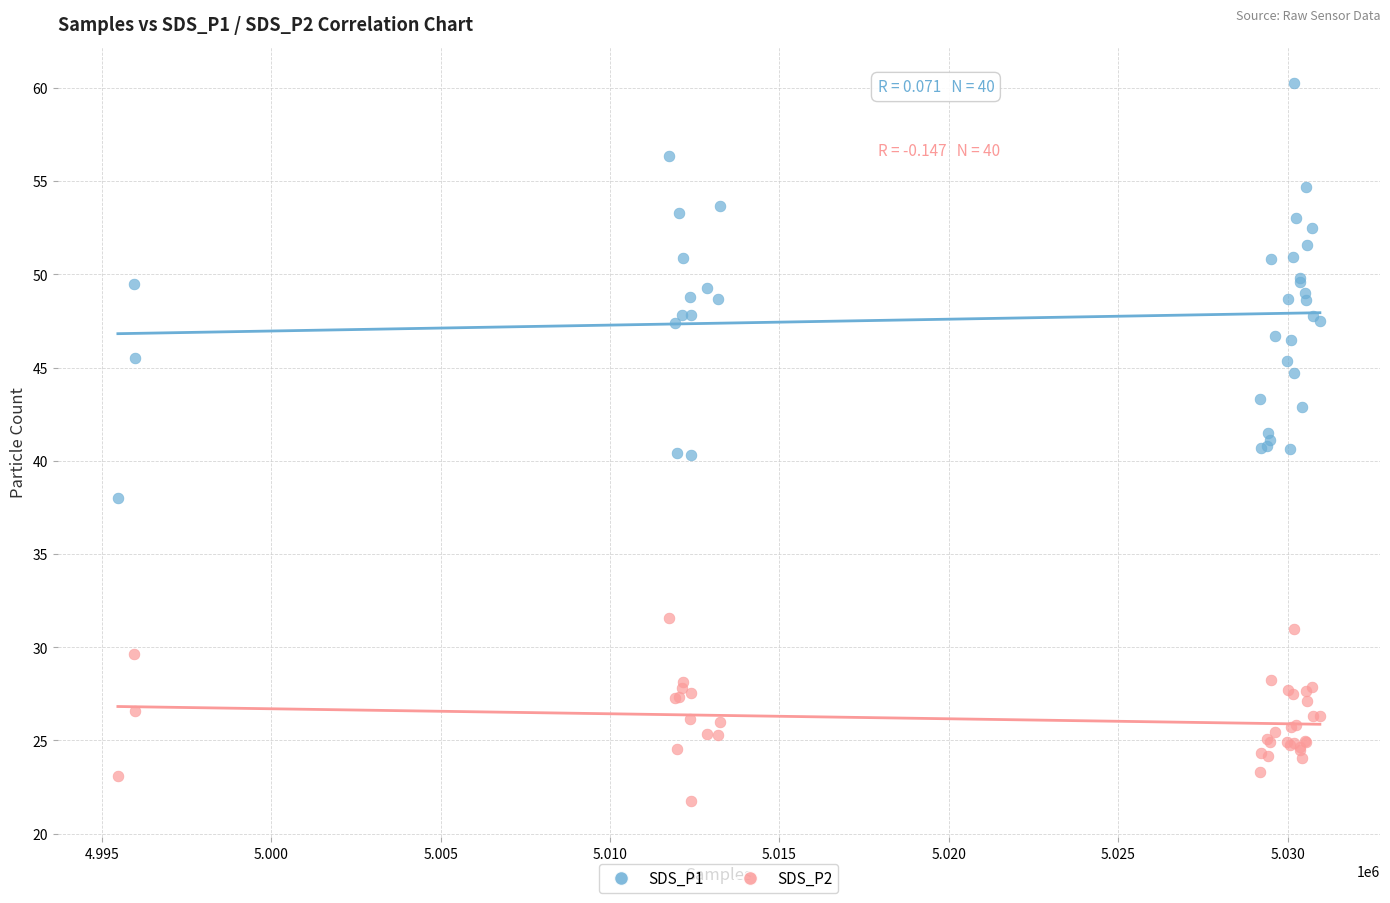

Which series contains the highest Y value?

SDS_P1